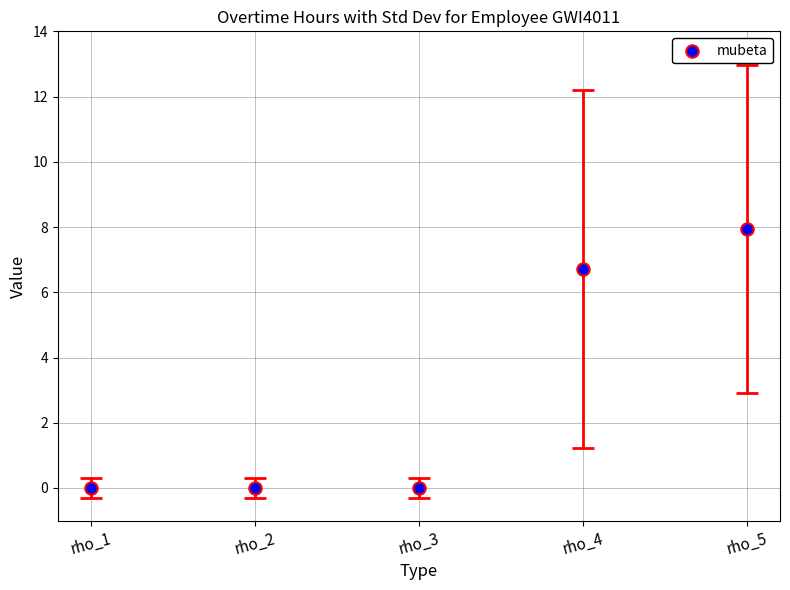

What is the range of Y values (max minus min)?

7.9